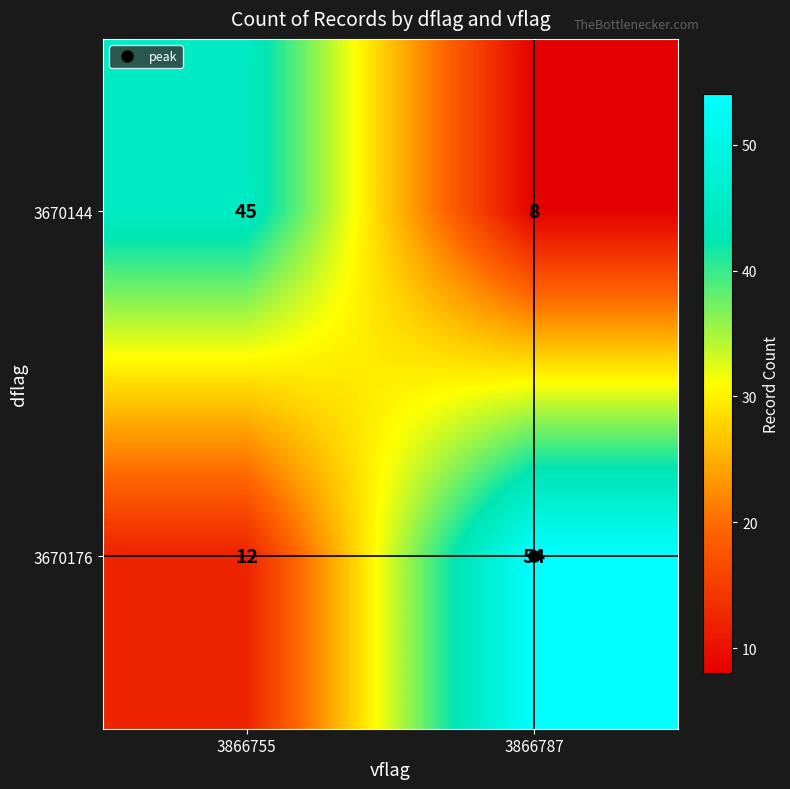

What is the difference between the 3670176 values at 3866787 and 3866755?

42